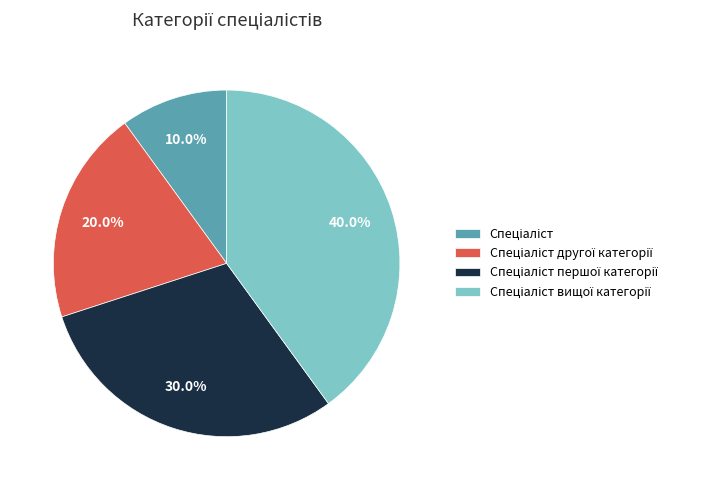

Is there a majority slice in this chart?

No